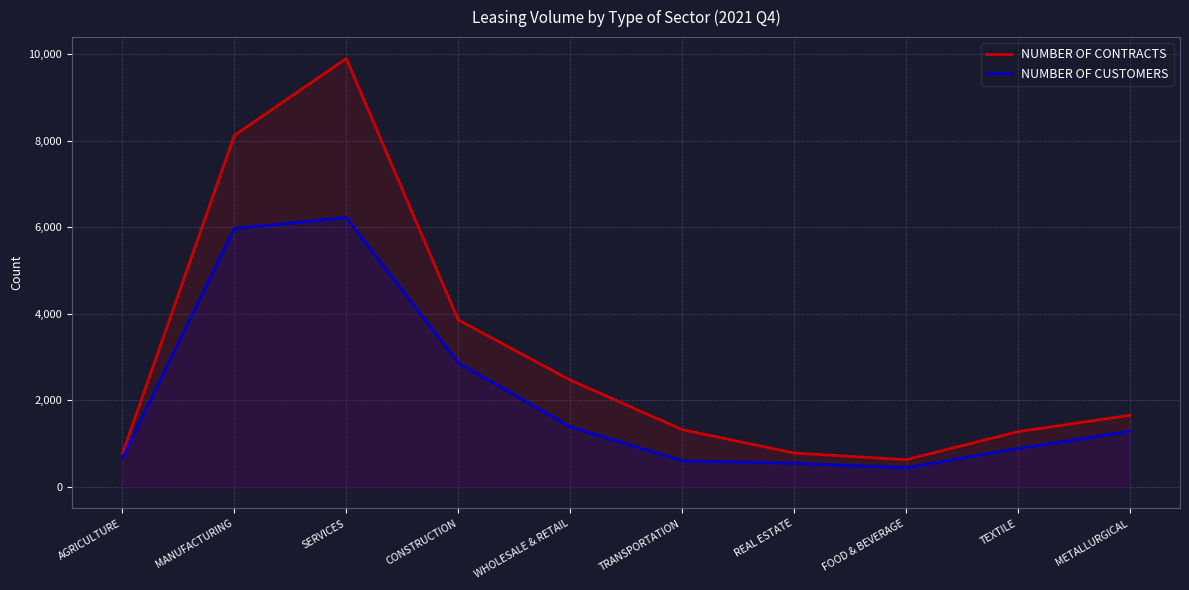

At how many categories does at least one series exceed 897?

7